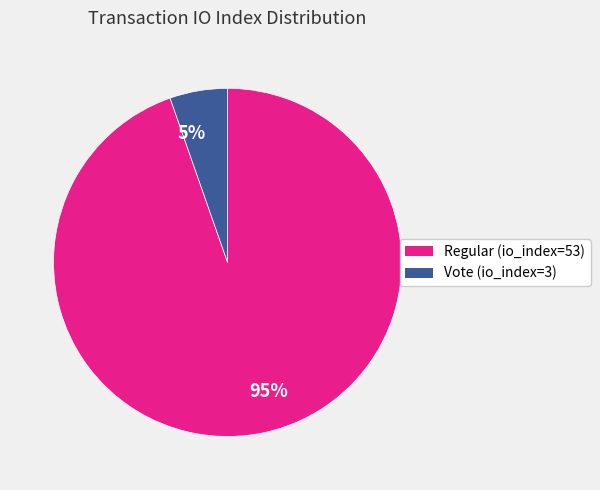

Is it true that Vote (io_index=3) is 5% of the pie?

True